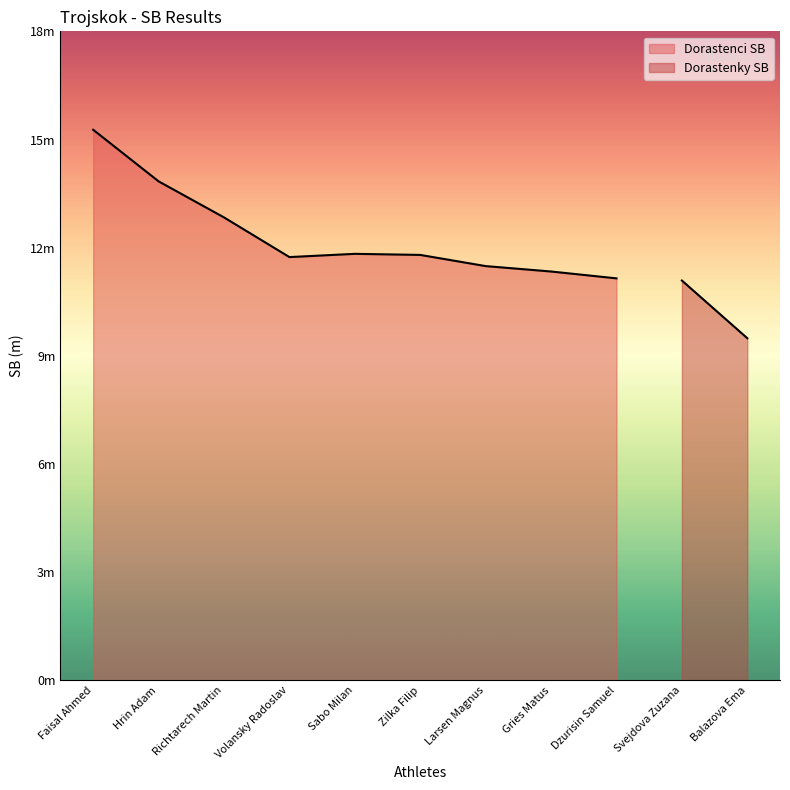

List the labels in order of value, largest first.

Faisal Ahmed, Hrin Adam, Richtarech Martin, Sabo Milan, Zilka Filip, Volansky Radoslav, Larsen Magnus, Gries Matus, Dzurisin Samuel